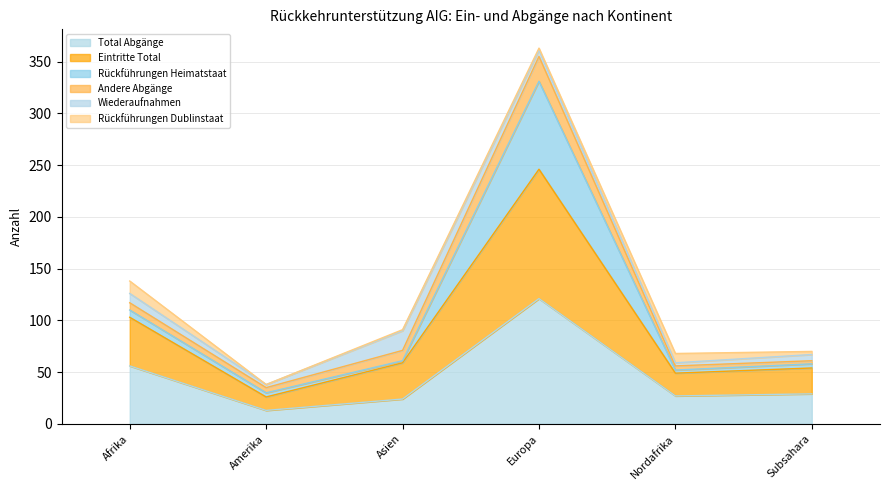

Which series has the largest range (max minus min)?

Eintritte Total